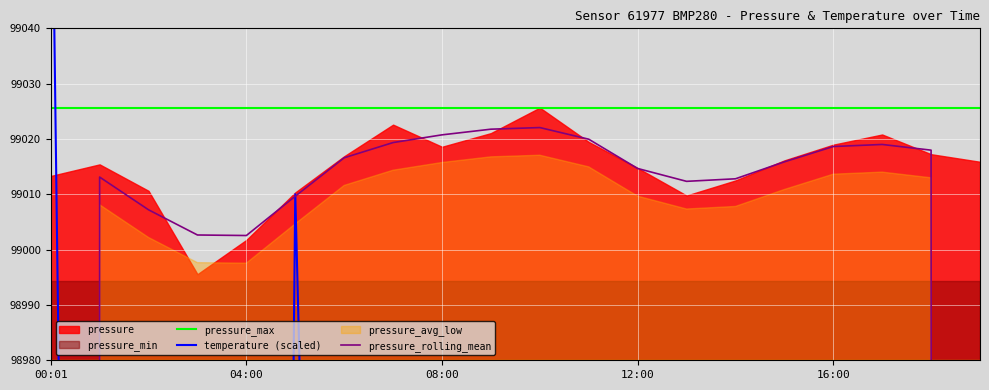

What is the label of the 15th point from the left?

14